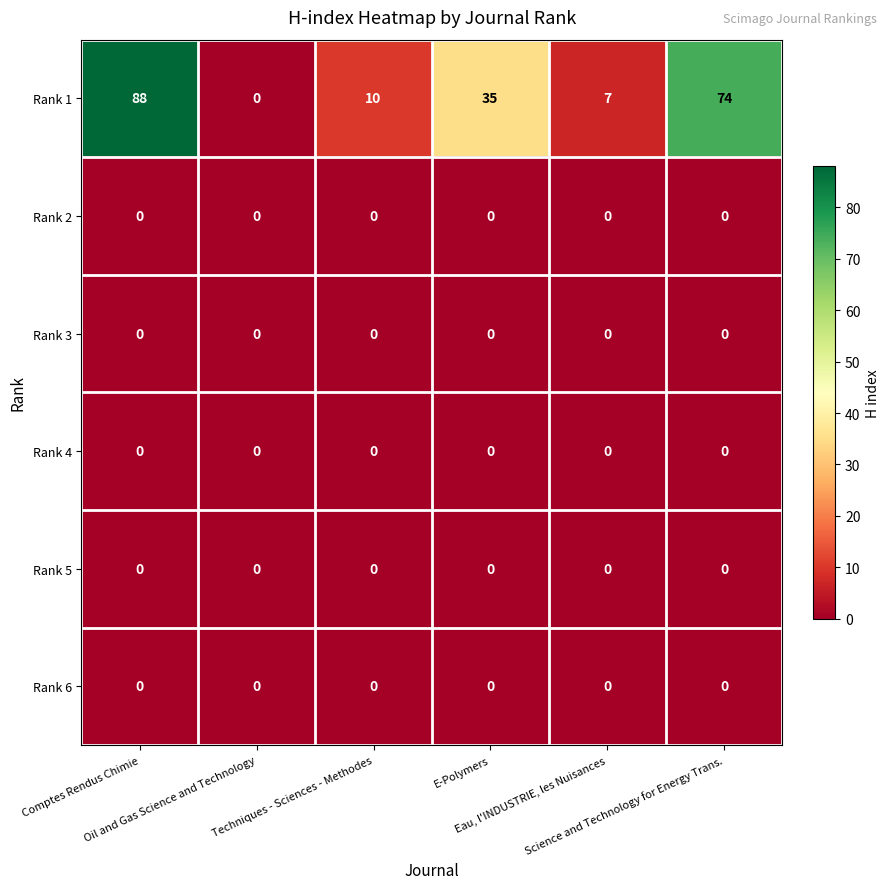

What is the greatest value displayed?

88